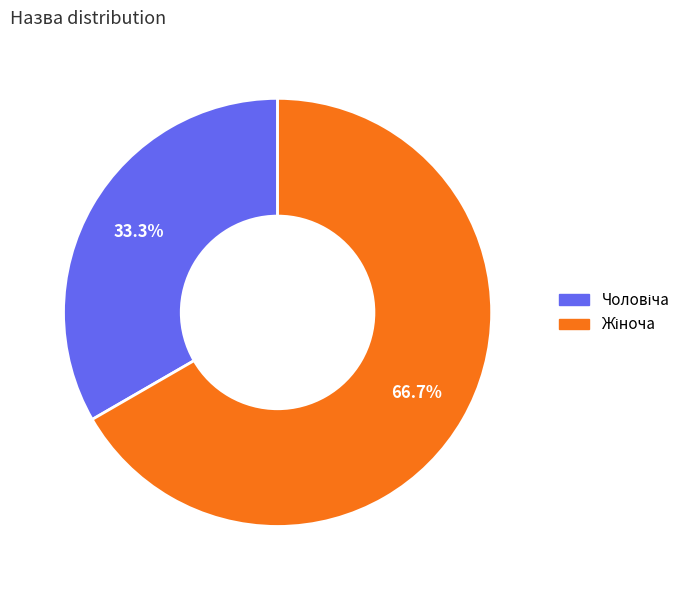

Is there any slice that represents more than half of the pie?

Yes